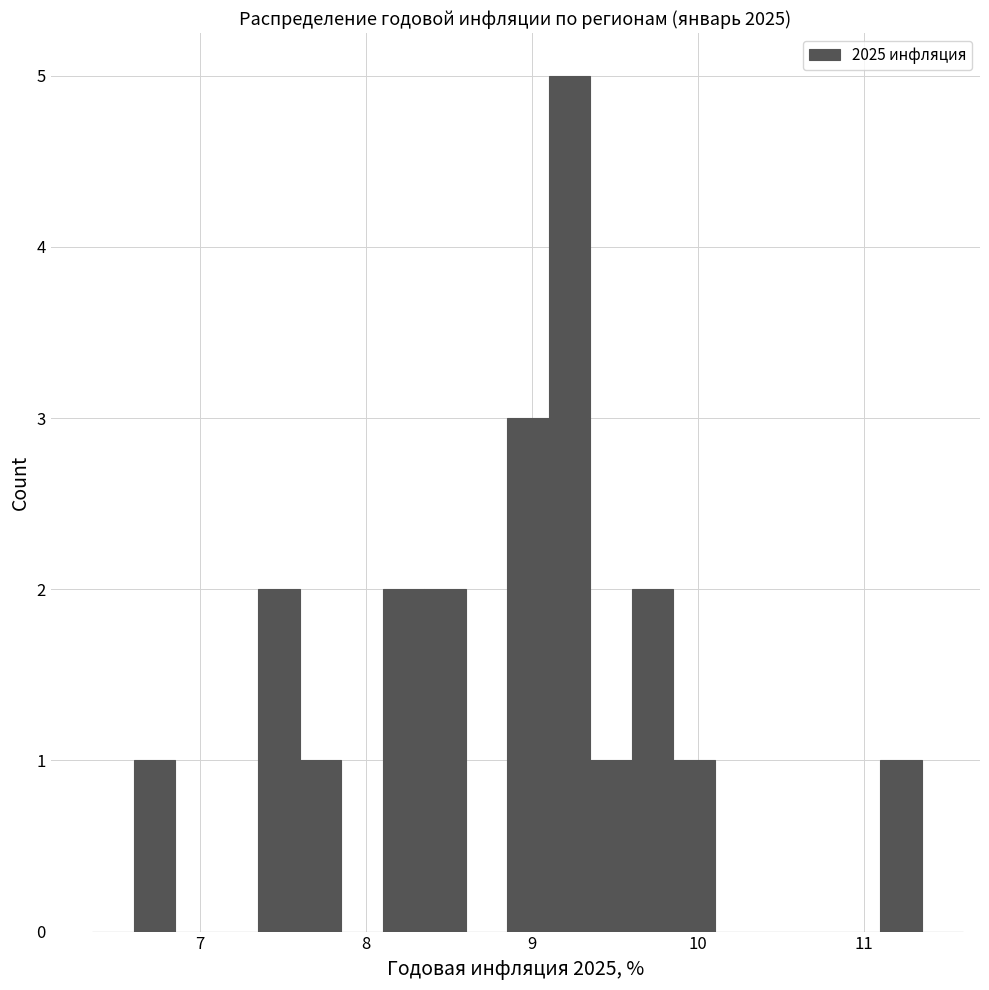

Around what value on the x-axis is the tallest bar? Give the approximate position of its centre, as read against the axis.

9.2